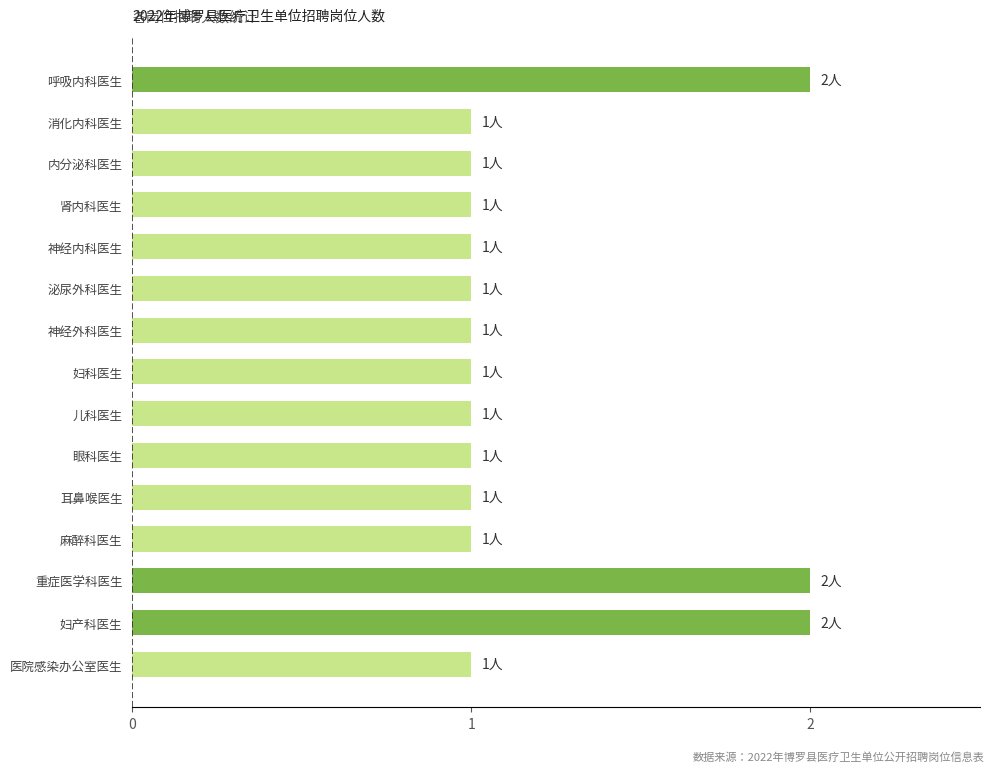

True or false: the data shows 1 at 妇科医生.

True